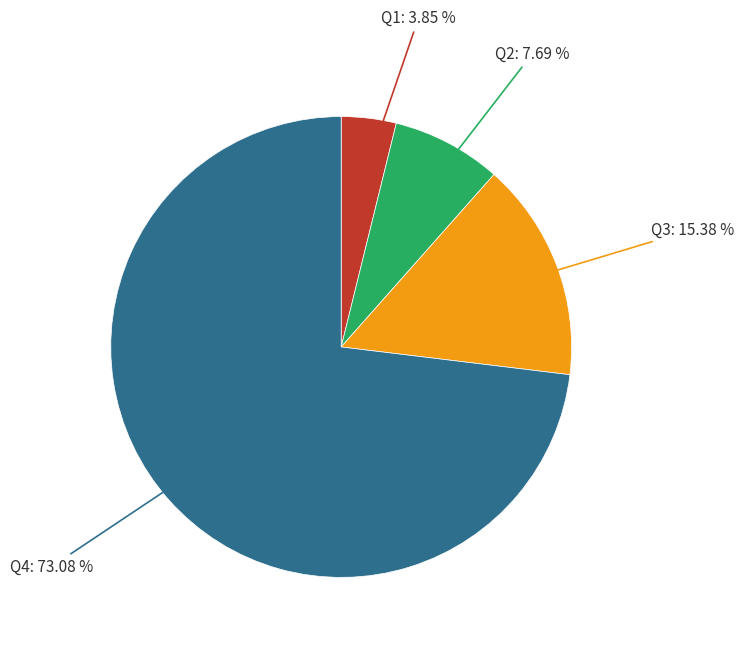

Combined, what portion of the pie is Q4 and Q1?

76.9%